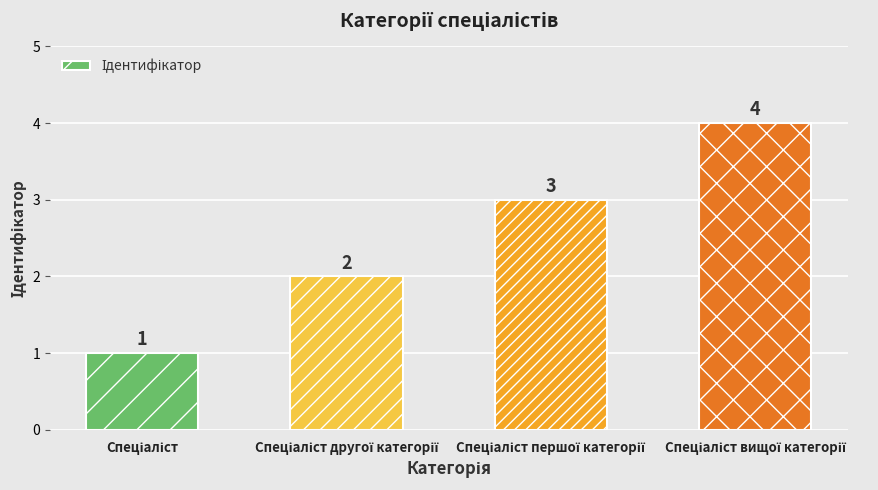

How many series are shown in this chart?

1